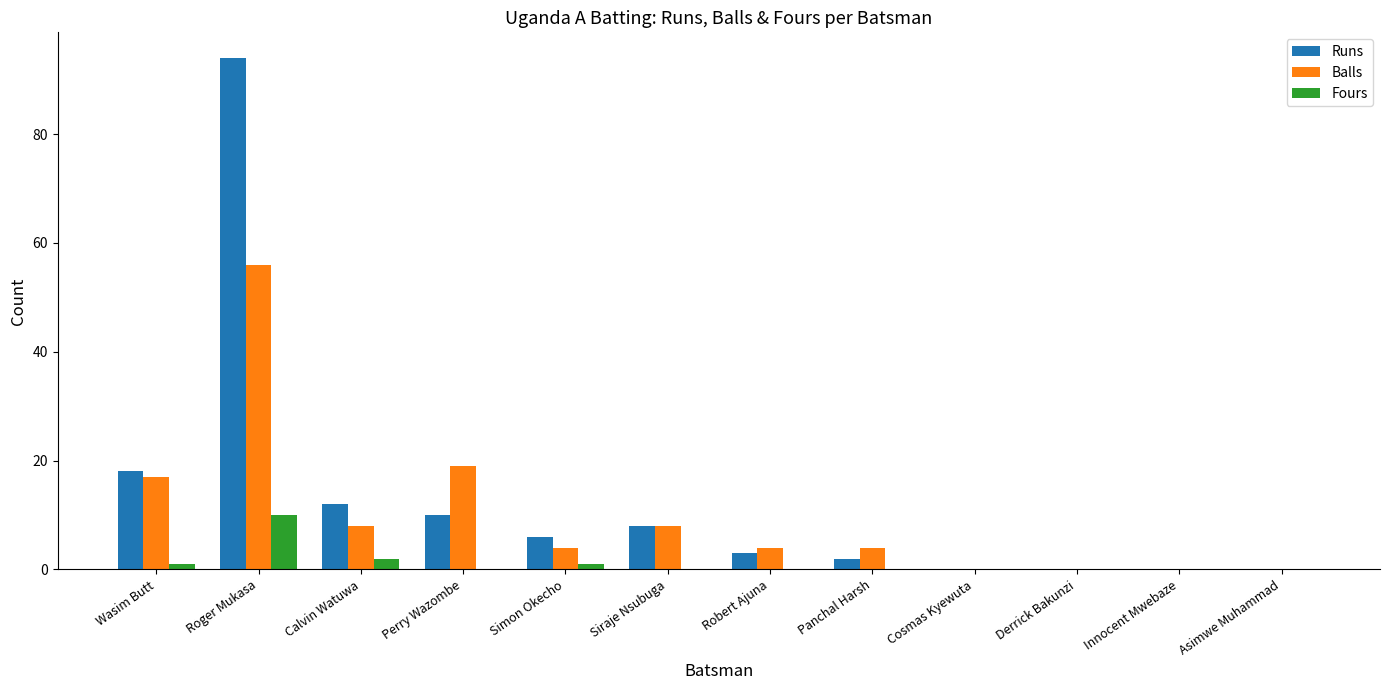

How many data points does each series have?

12